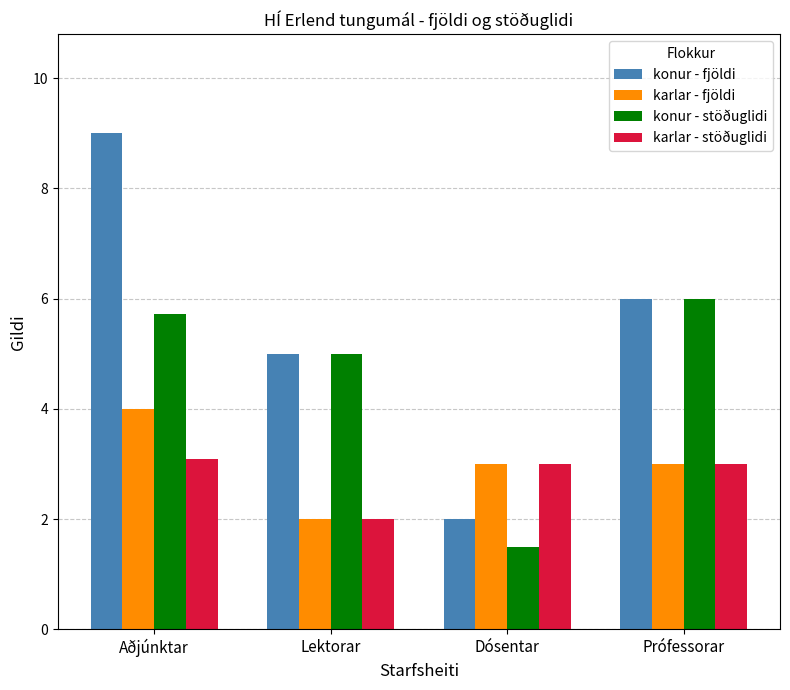

What is the label of the 4th bar from the left?

Prófessorar